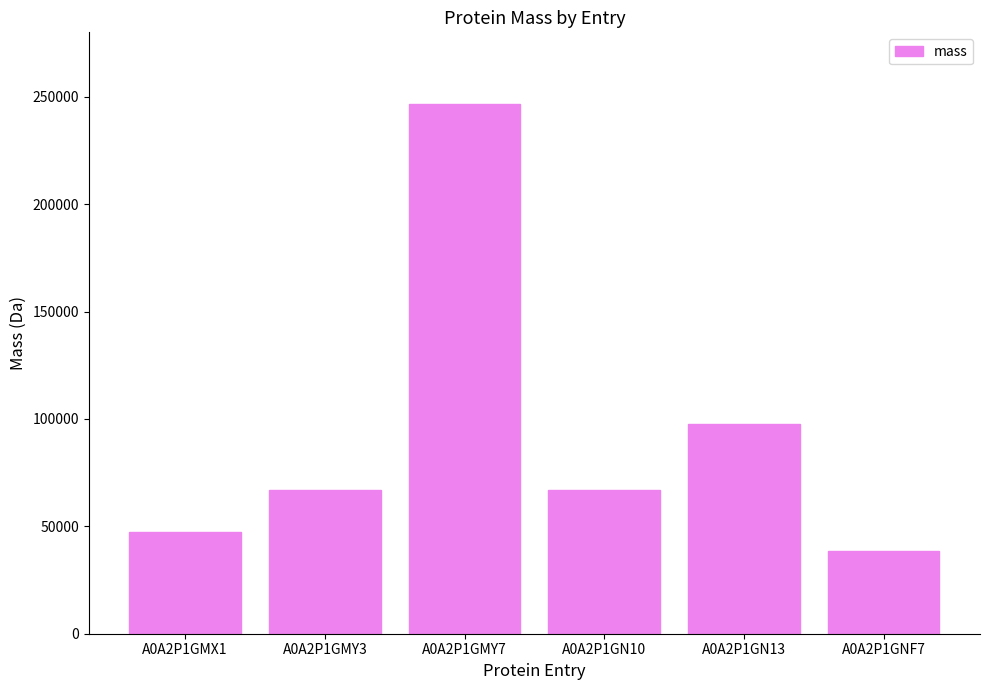

What is the sum of all values?

563950.1